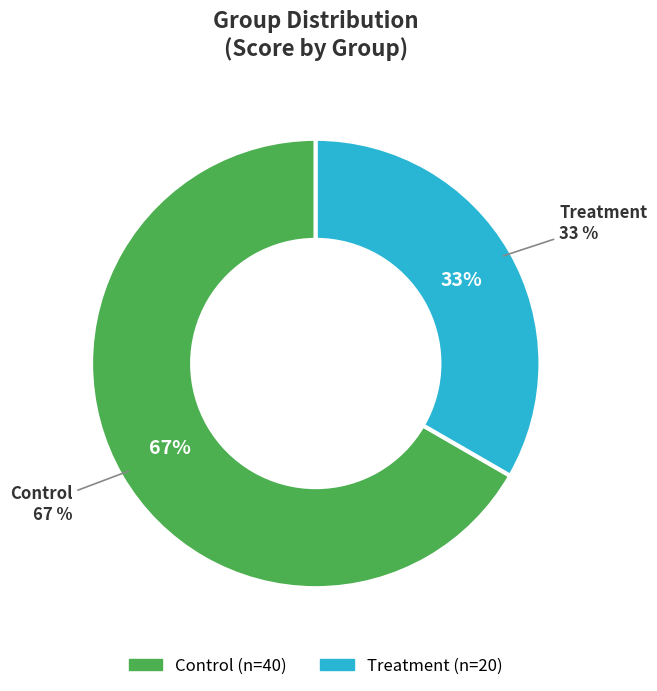

How much of the chart is everything except Treatment?

66.7%